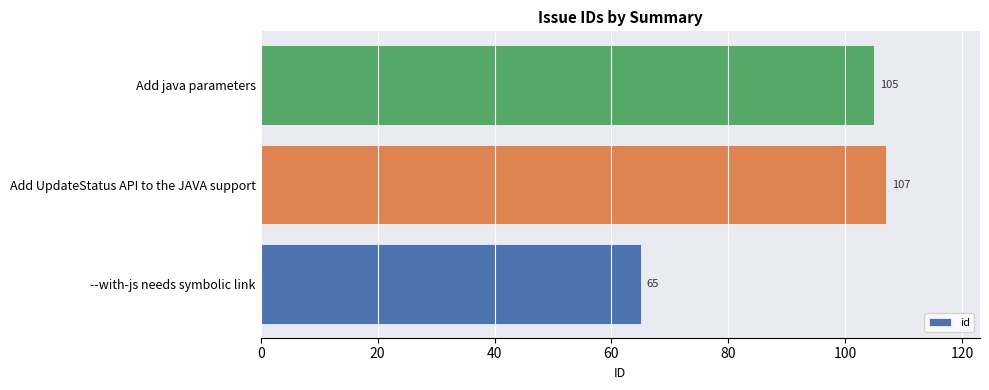

How many series are shown in this chart?

1